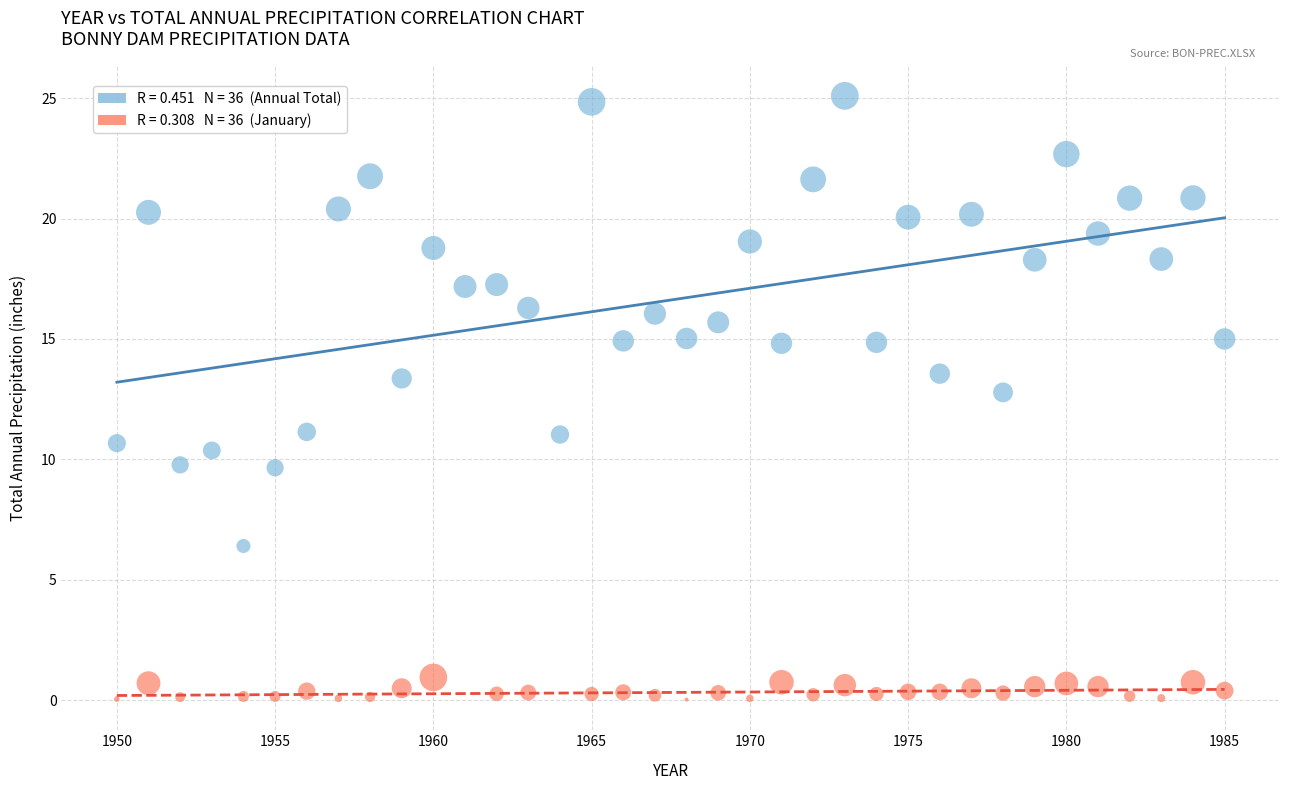

Across all data points, what is the range of Y values (max minus min)?

25.1